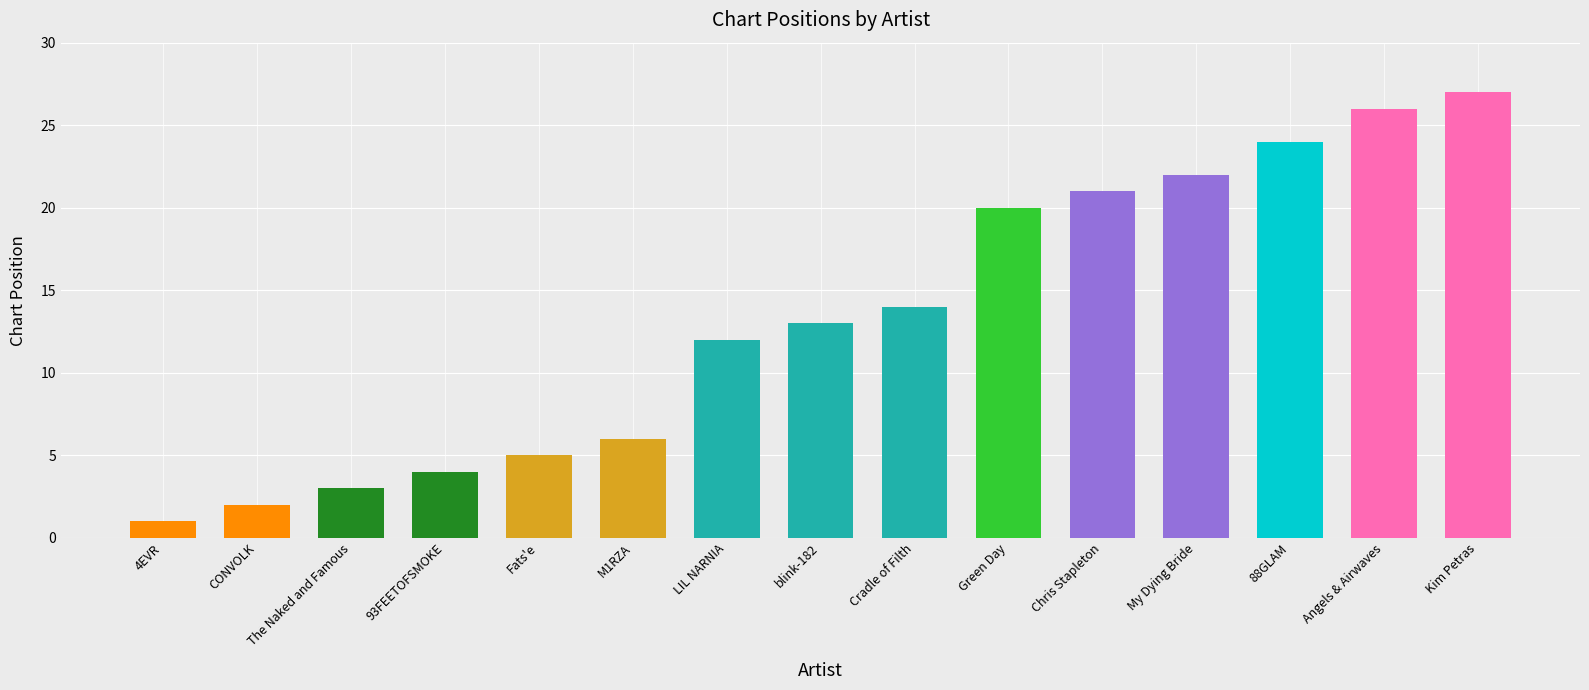

Is it true that the value at Angels & Airwaves is 15?

False